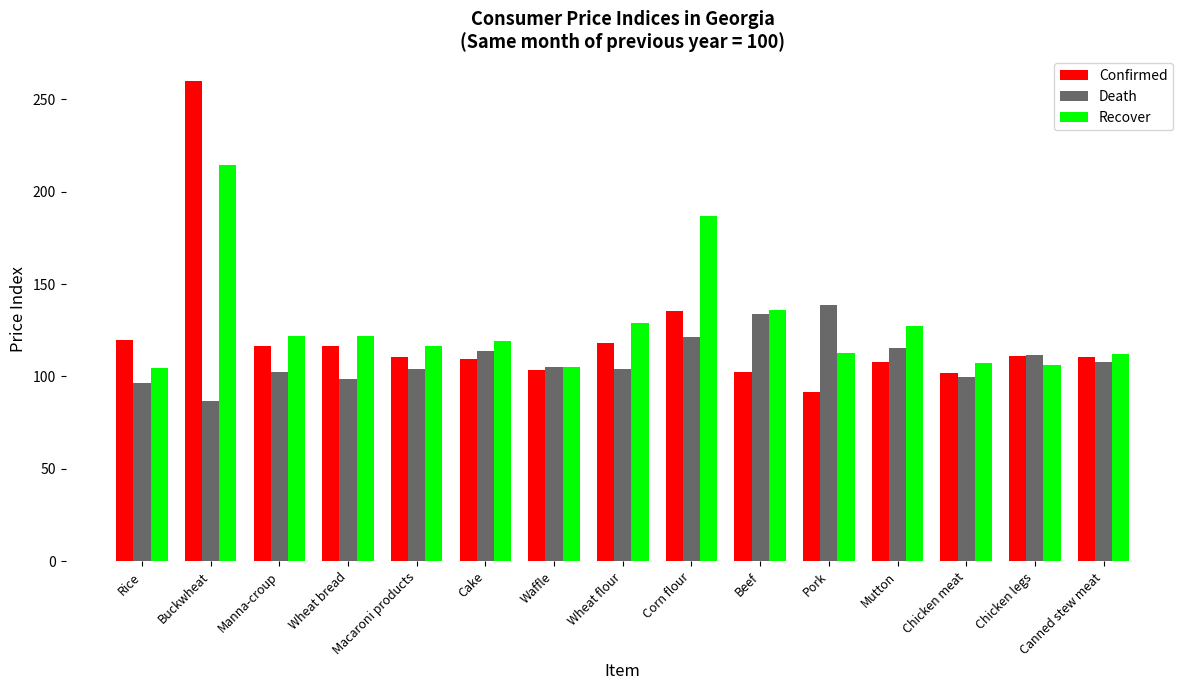

The value of Confirmed at Rice is 80.3. True or false?

False